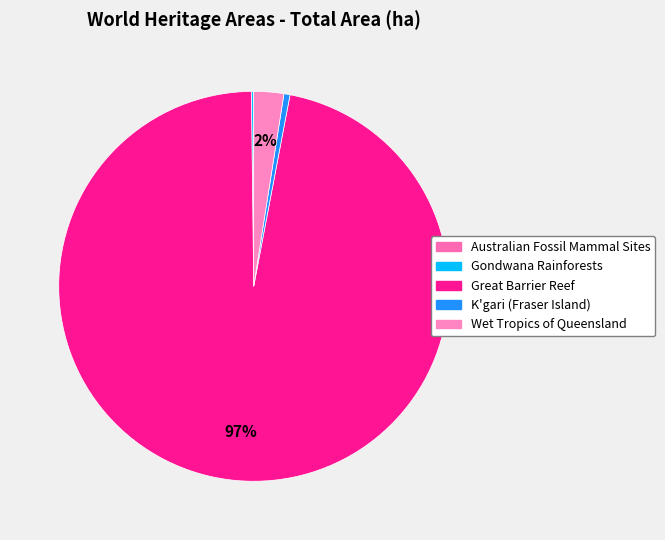

To the nearest percent, what portion does Great Barrier Reef represent?

97%